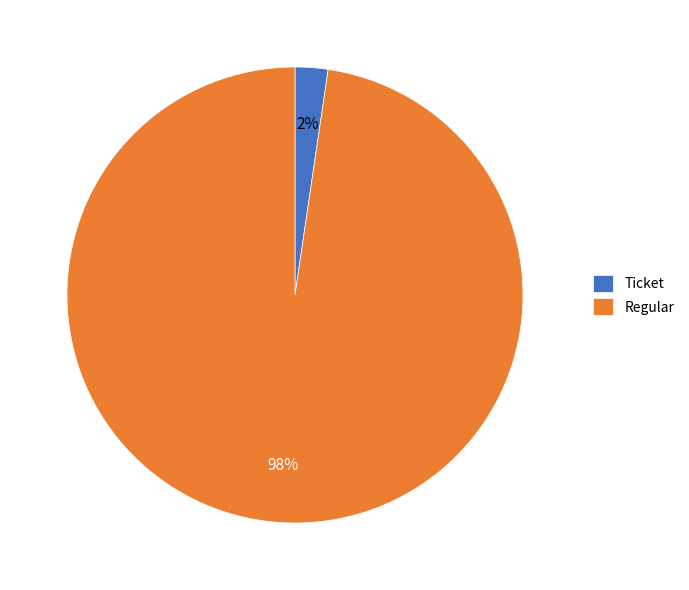

Is there a majority slice in this chart?

Yes